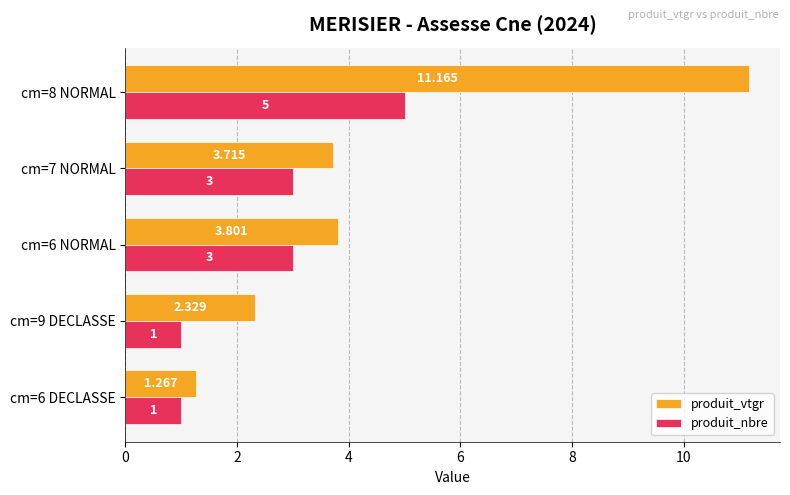

Is the value of produit_nbre at cm=8 NORMAL greater than the value of produit_vtgr at cm=7 NORMAL?

Yes